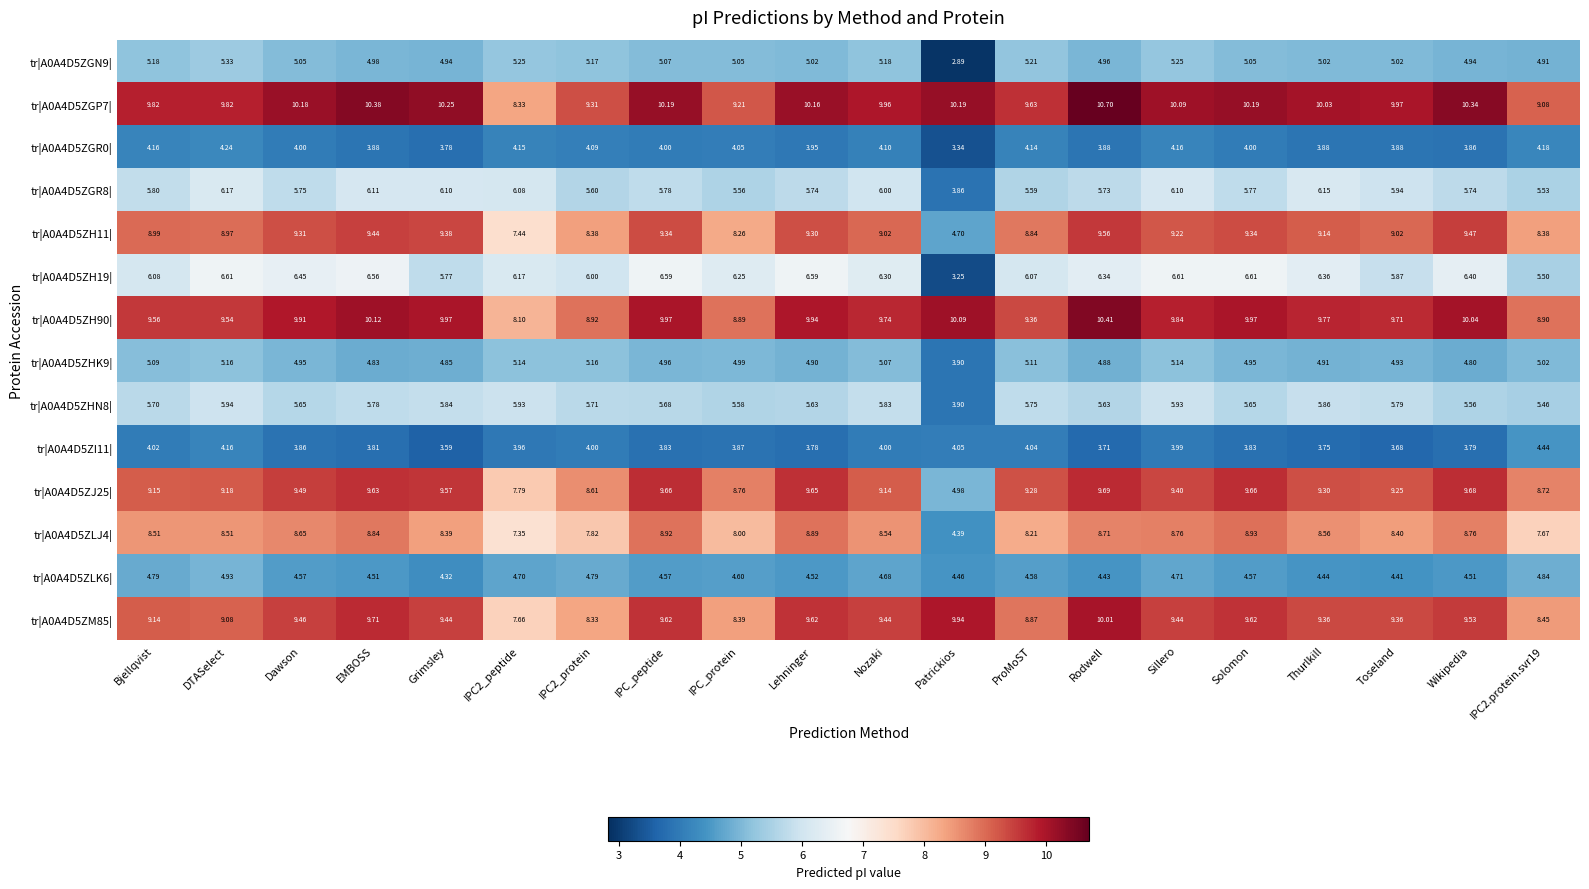

Is the value of tr|A0A4D5ZLK6| at Solomon greater than the value of tr|A0A4D5ZGP7| at Thurlkill?

No